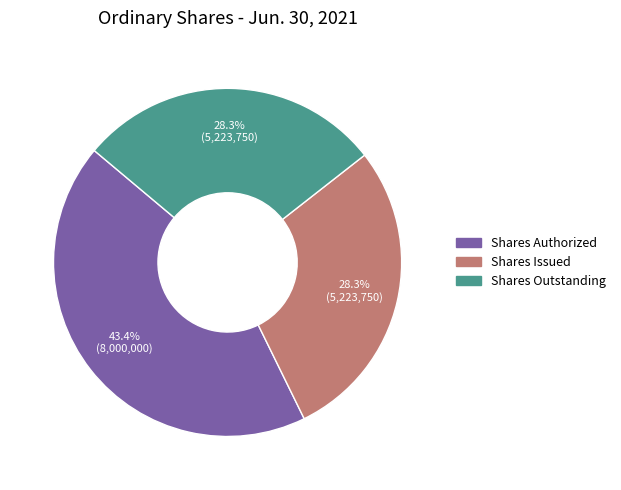

To the nearest percent, what is the difference between the largest and smallest slice percentages?

15%